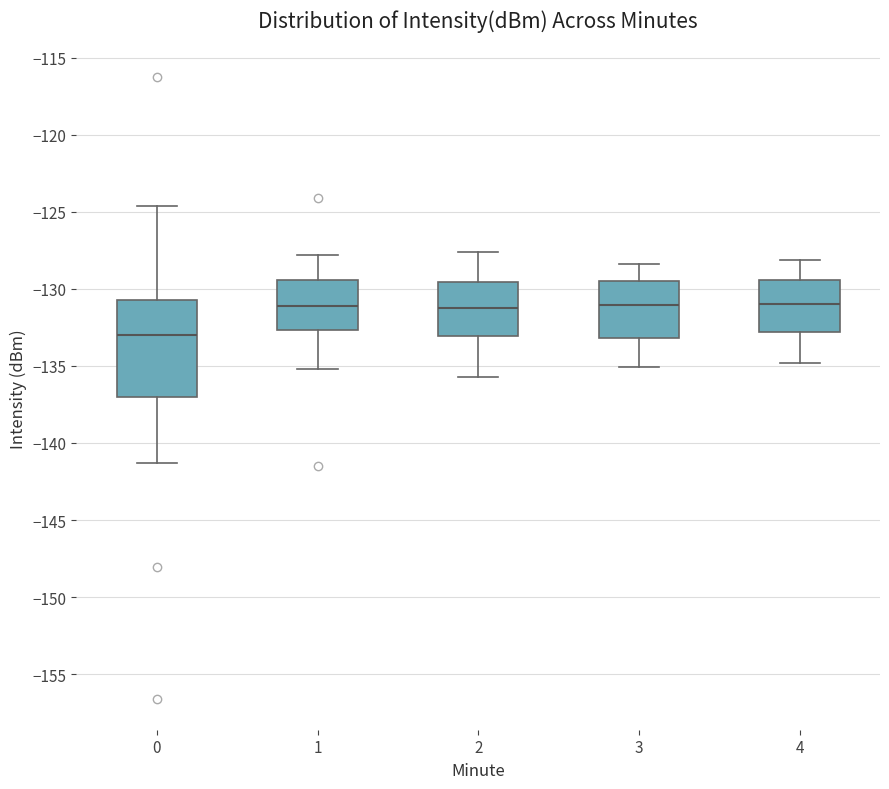

Where is the upper edge of the box at x = 2 on the y-axis? The values are not printed on the chart, so give them approximately, as read against the axis.

-129.5